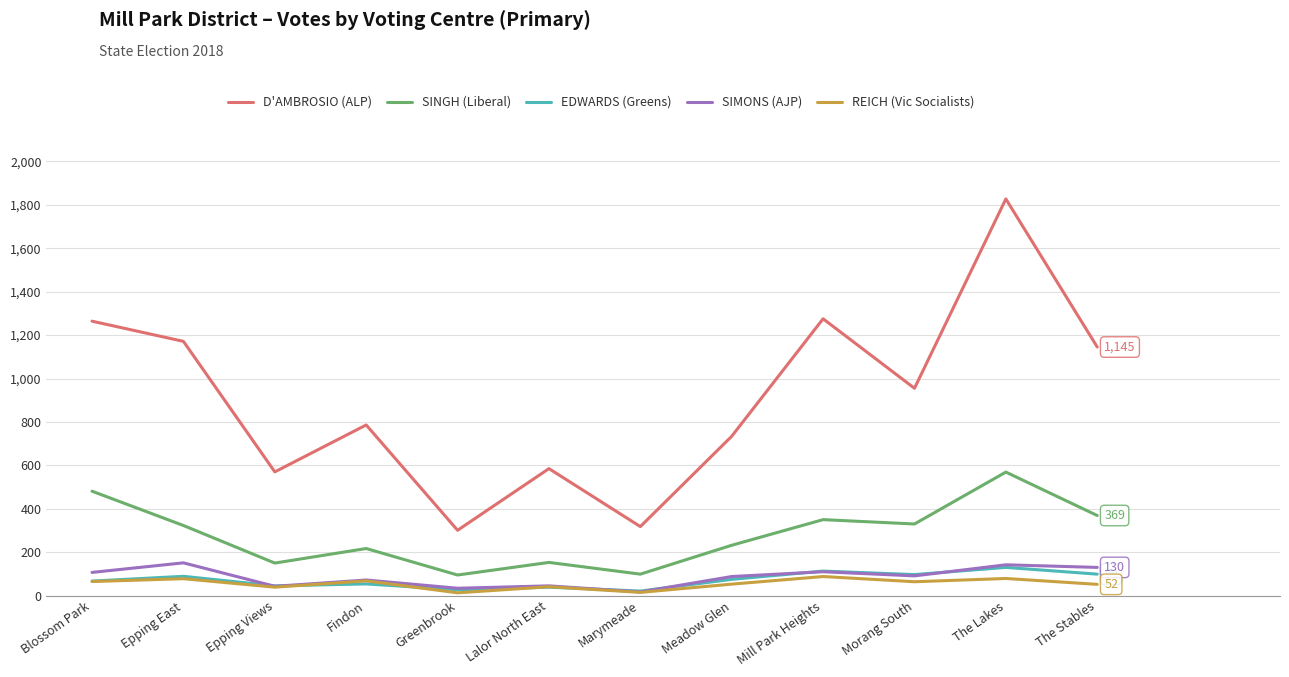

True or false: SIMONS (AJP) and SINGH (Liberal) intersect in this chart.

False